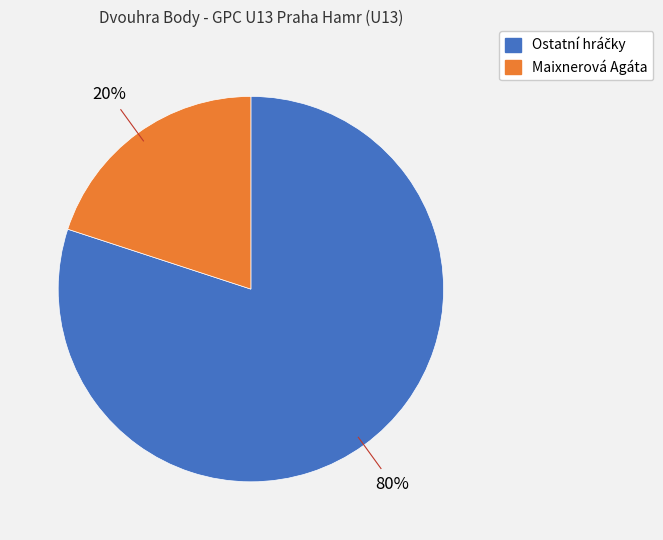

How many slices are in this pie chart?

2